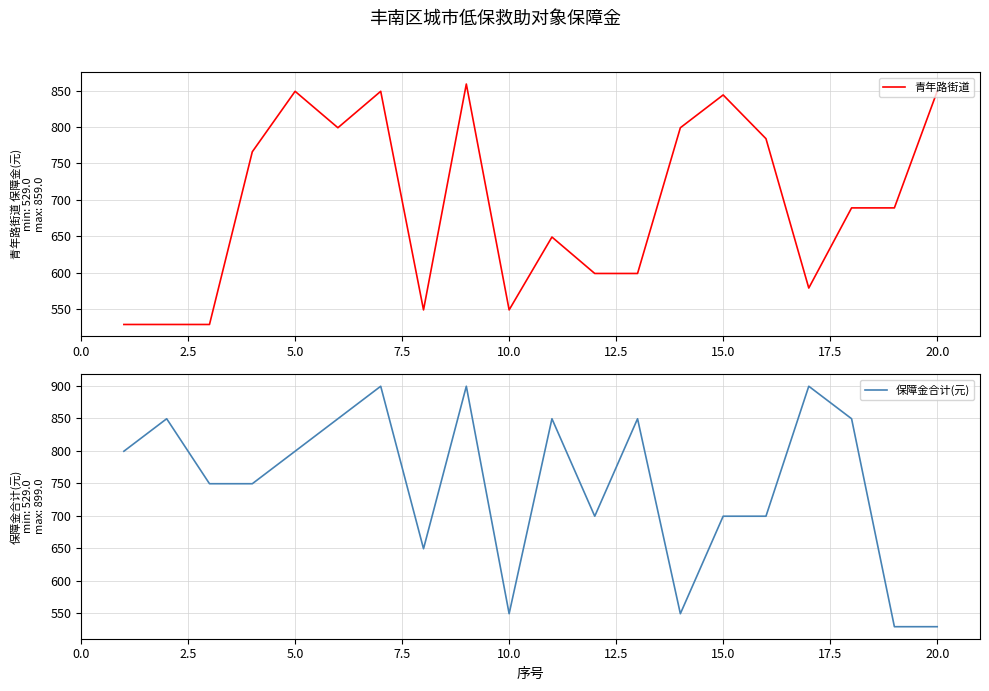

What is the minimum value for 保障金合计(元)?

529